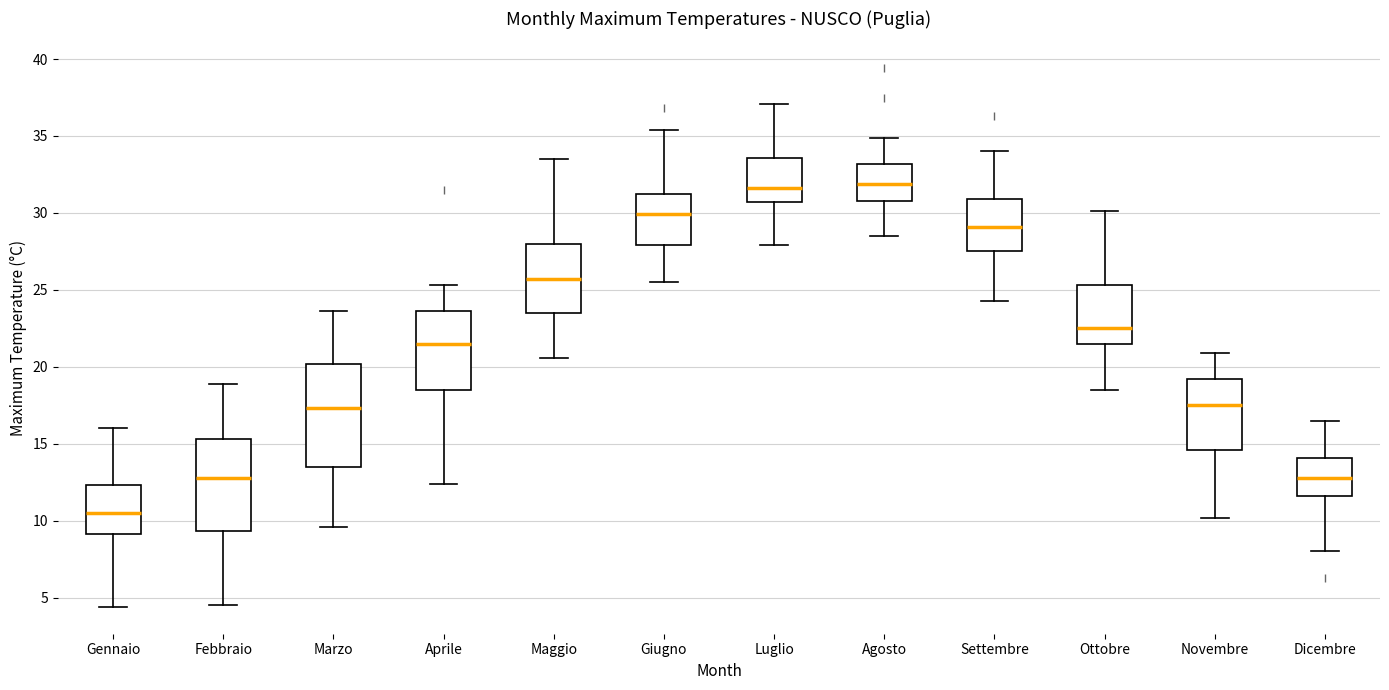

Comparing the boxes themselves (not the whiskers), which one is the tallest?

Marzo